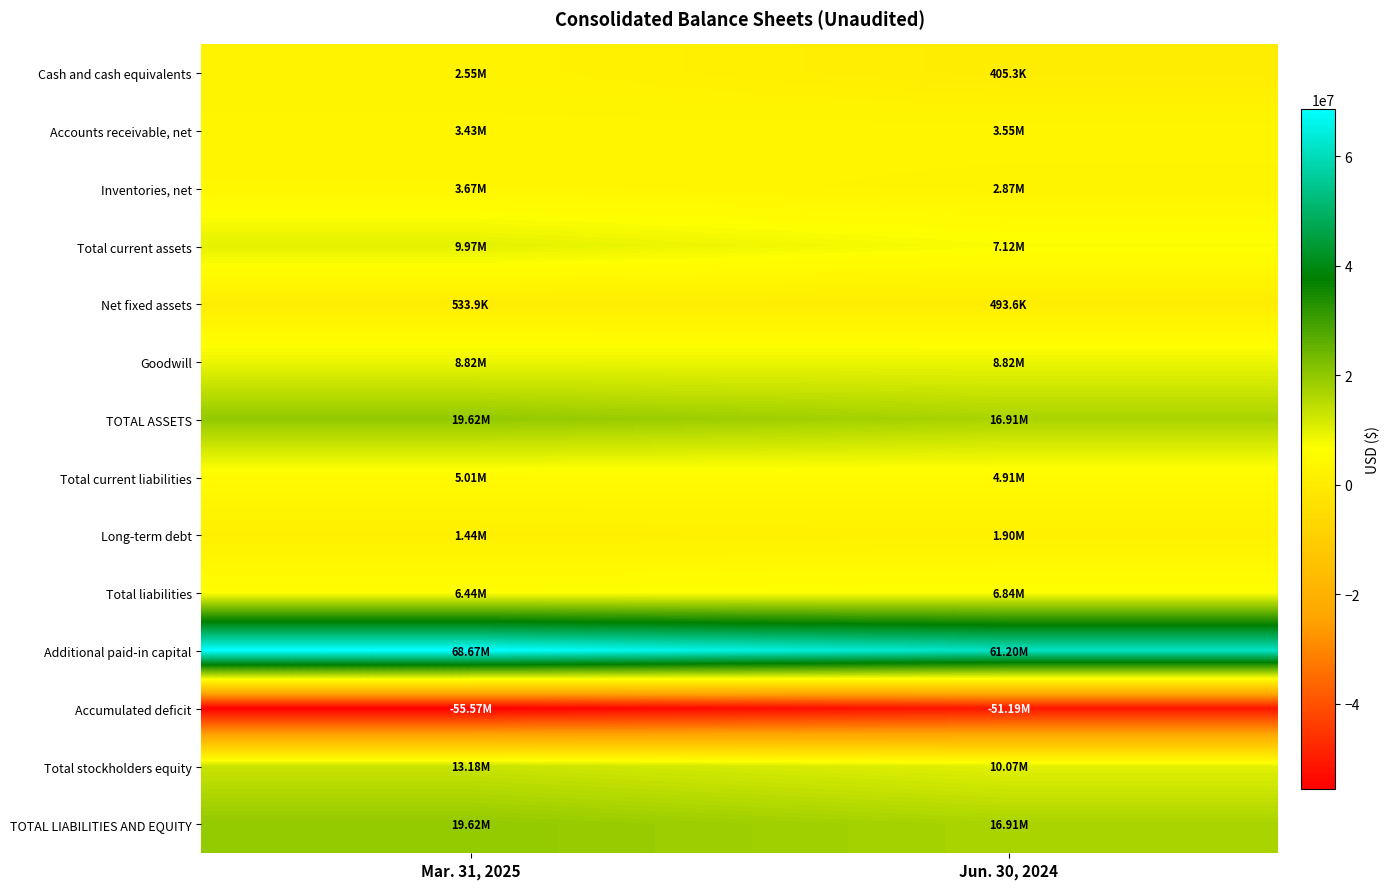

Count the number of data series in this chart.

14